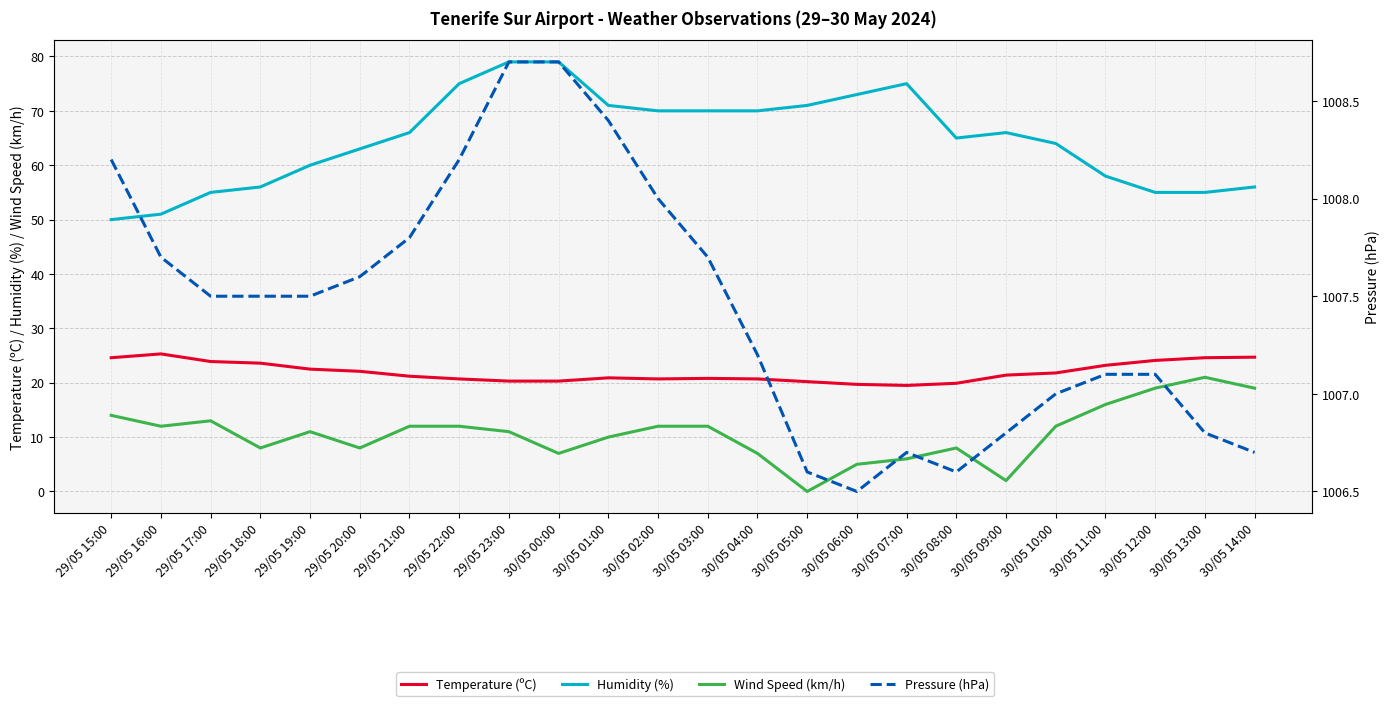

What are all the series names shown in the legend?

Temperature (ºC), Humidity (%), Wind Speed (km/h), Pressure (hPa)